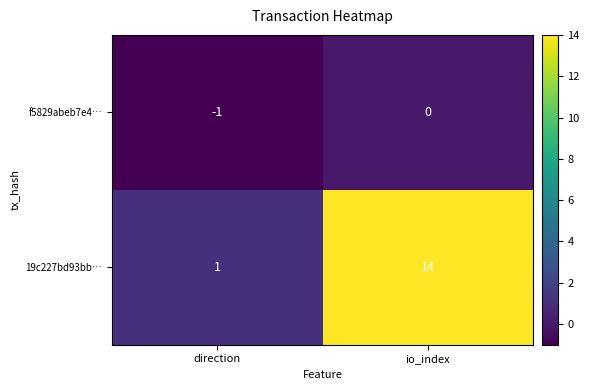

What is the difference between the 19c227bd93bb… values at direction and io_index?

13